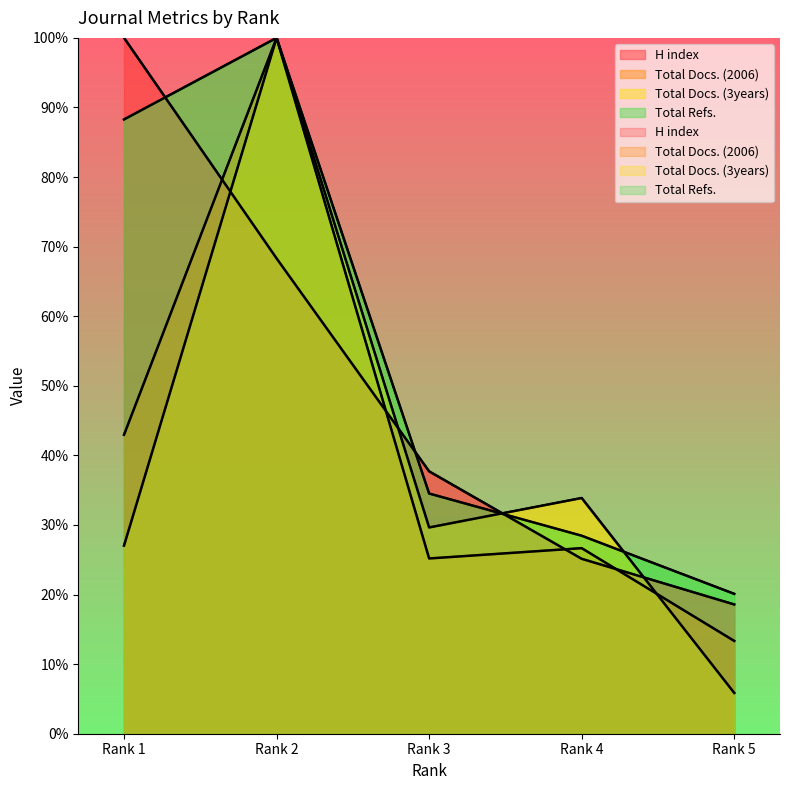

How many values in the Total Docs. (3years) series are below 29?

2